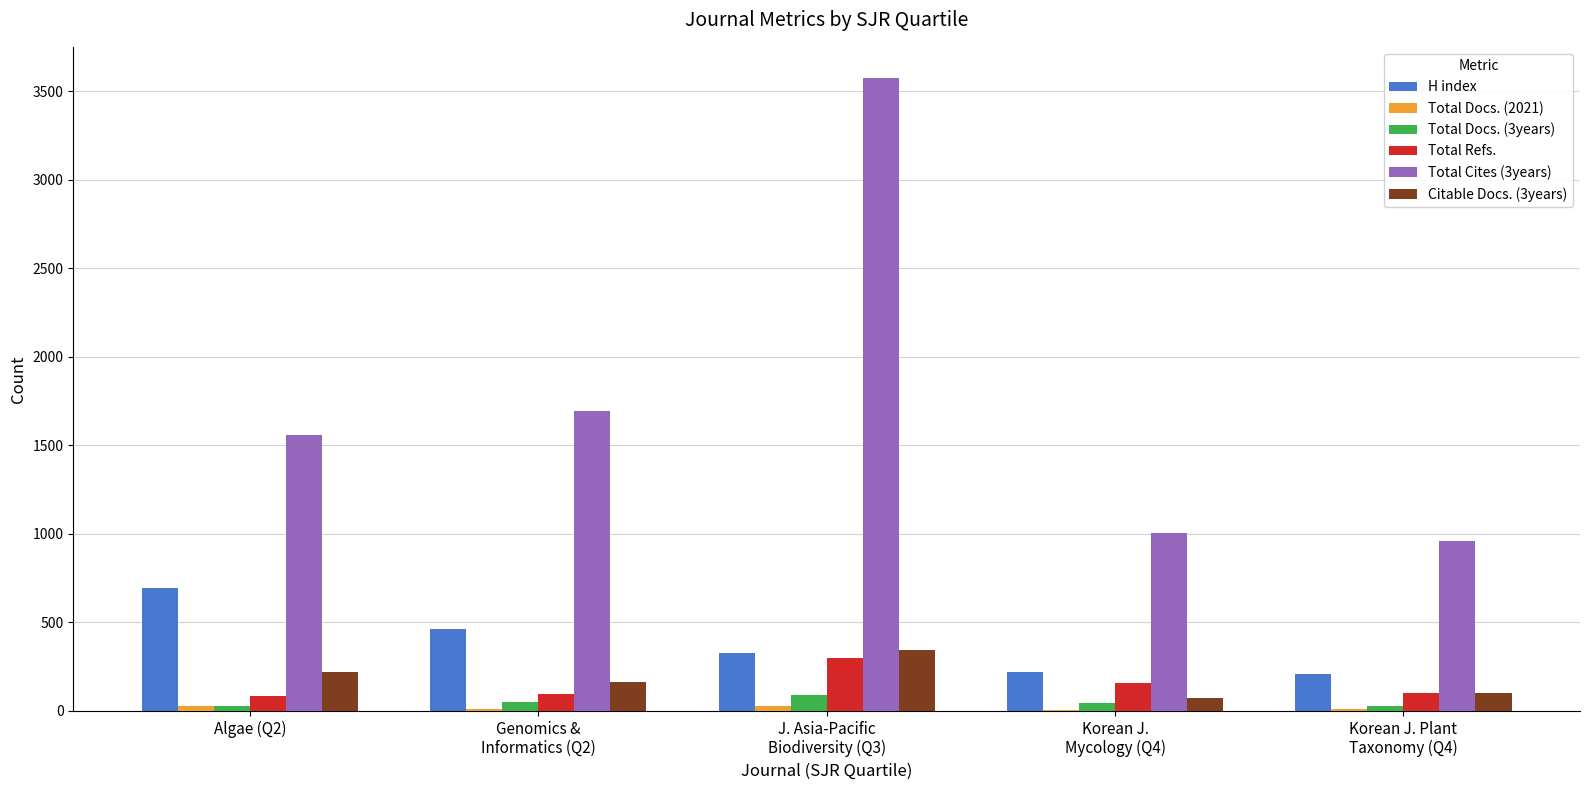

What is the maximum value shown in the chart?

3573